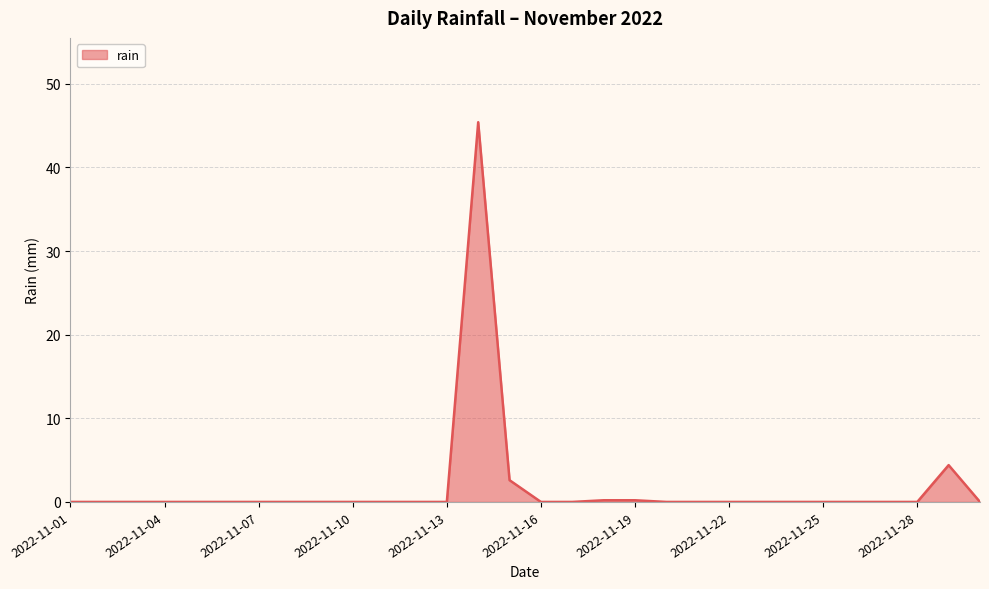

What is the difference between the maximum and minimum values?

45.4